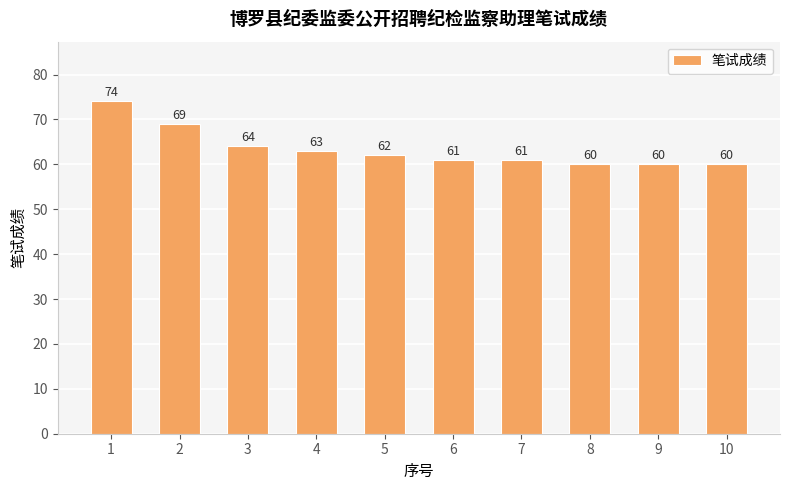

The value at 10 is 60. True or false?

True